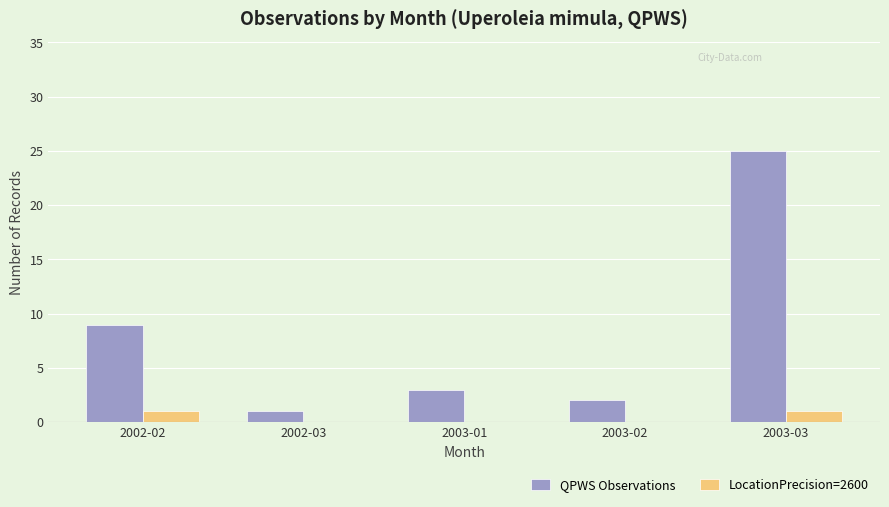

The value of QPWS Observations at 2002-02 is 3. True or false?

False